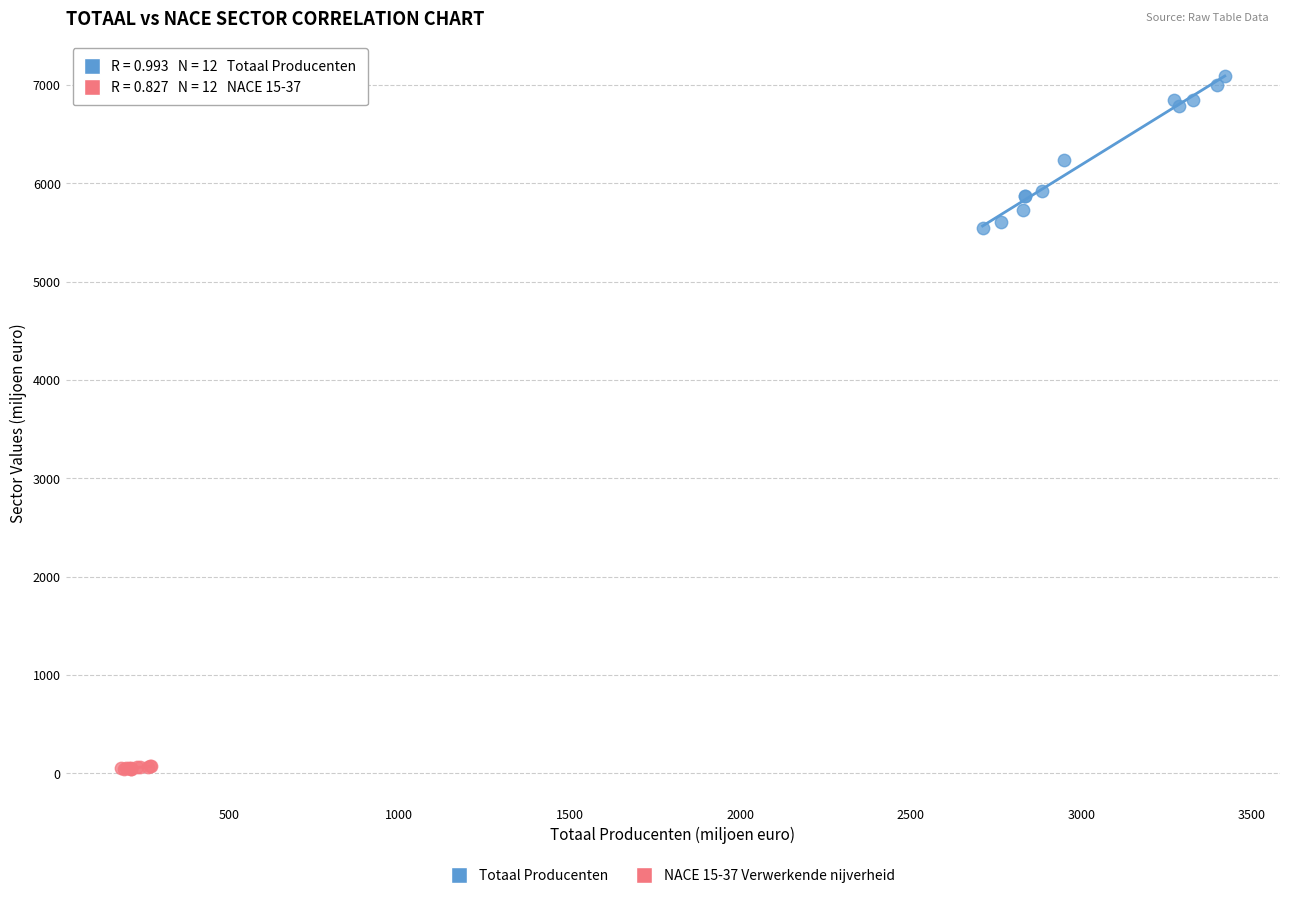

Which series reaches the minimum Y coordinate?

NACE 15-37 Verwerkende nijverheid